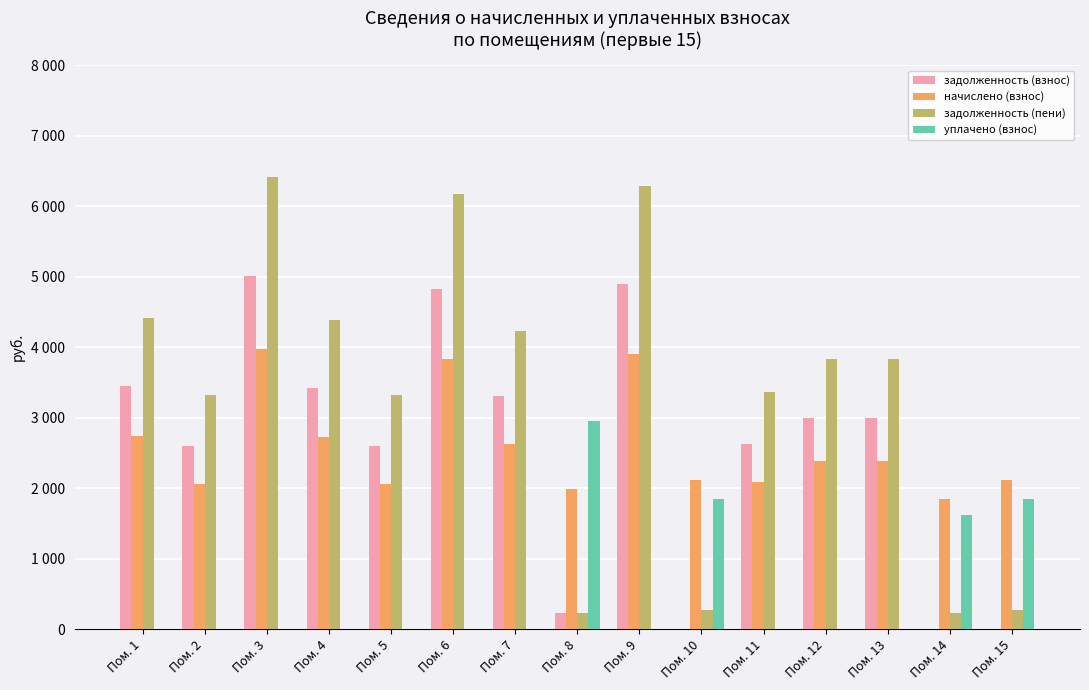

At Пом. 9, list the series in order from smallest to largest.

уплачено (взнос), начислено (взнос), задолженность (взнос), задолженность (пени)